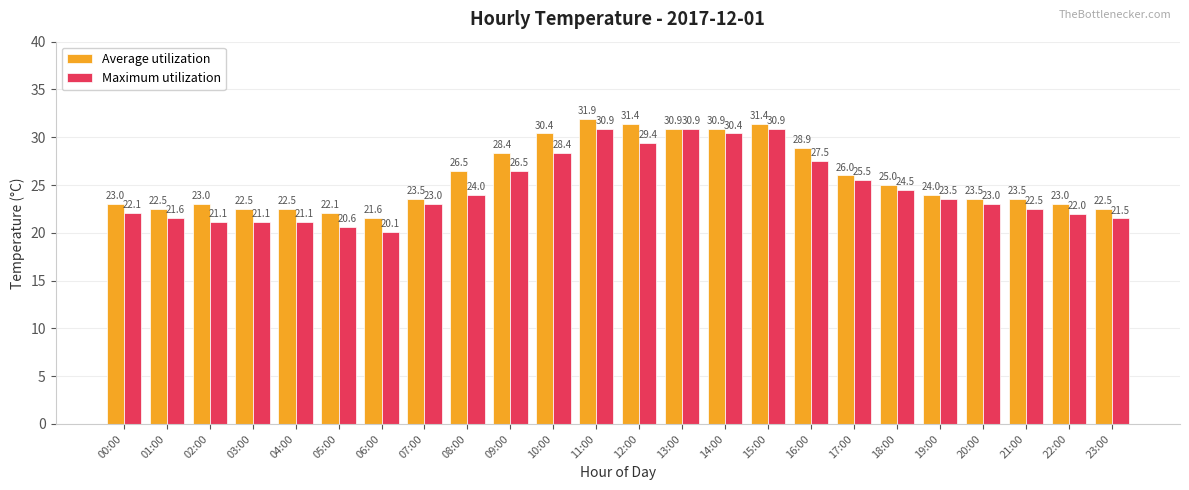

Reading left to right, extract all data points from this chart.

Average utilization: 00:00=23.0	01:00=22.5	02:00=23.0	03:00=22.5	04:00=22.5	05:00=22.1	06:00=21.6	07:00=23.5	08:00=26.5	09:00=28.4	10:00=30.4	11:00=31.9	12:00=31.4	13:00=30.9	14:00=30.9	15:00=31.4	16:00=28.9	17:00=26.0	18:00=25.0	19:00=24.0	20:00=23.5	21:00=23.5	22:00=23.0	23:00=22.5
Maximum utilization: 00:00=22.1	01:00=21.6	02:00=21.1	03:00=21.1	04:00=21.1	05:00=20.6	06:00=20.1	07:00=23.0	08:00=24.0	09:00=26.5	10:00=28.4	11:00=30.9	12:00=29.4	13:00=30.9	14:00=30.4	15:00=30.9	16:00=27.5	17:00=25.5	18:00=24.5	19:00=23.5	20:00=23.0	21:00=22.5	22:00=22.0	23:00=21.5